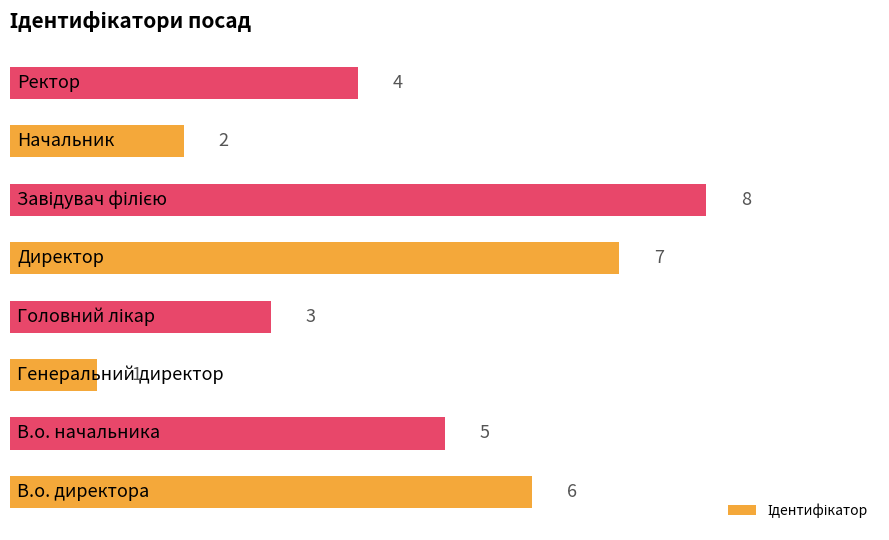

What is the difference between the maximum and minimum values?

7